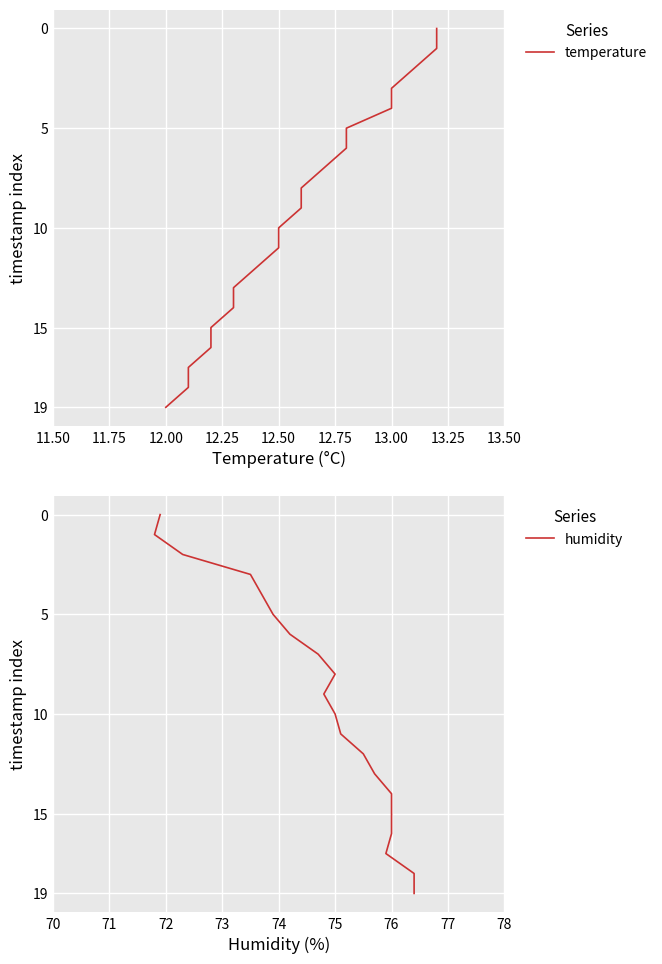

Does the chart display data point markers on the line(s)?

No